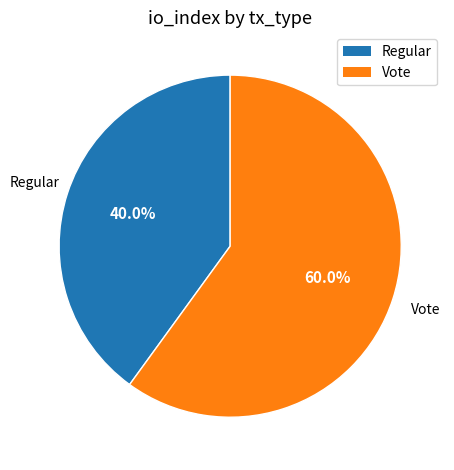

What is the smallest slice in the pie chart?

Regular